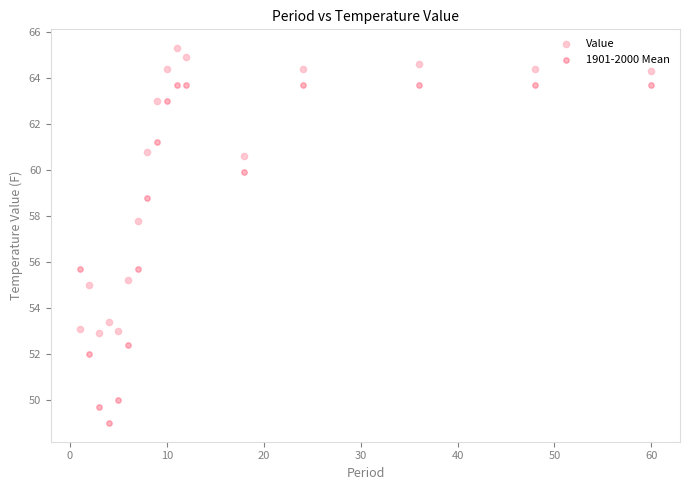

Across all data points, what is the range of X values (max minus min)?

59.0